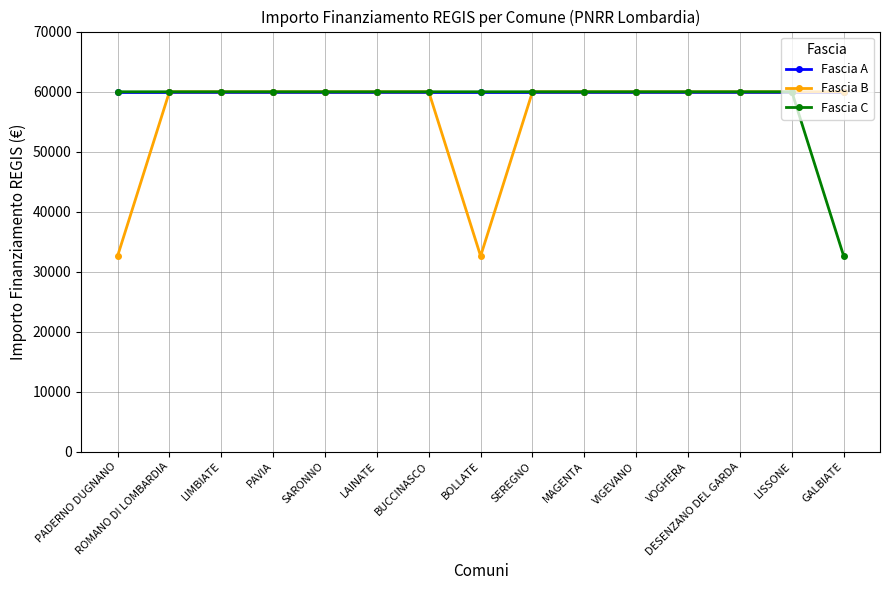

What is the total value across all series at PADERNO DUGNANO?

152521